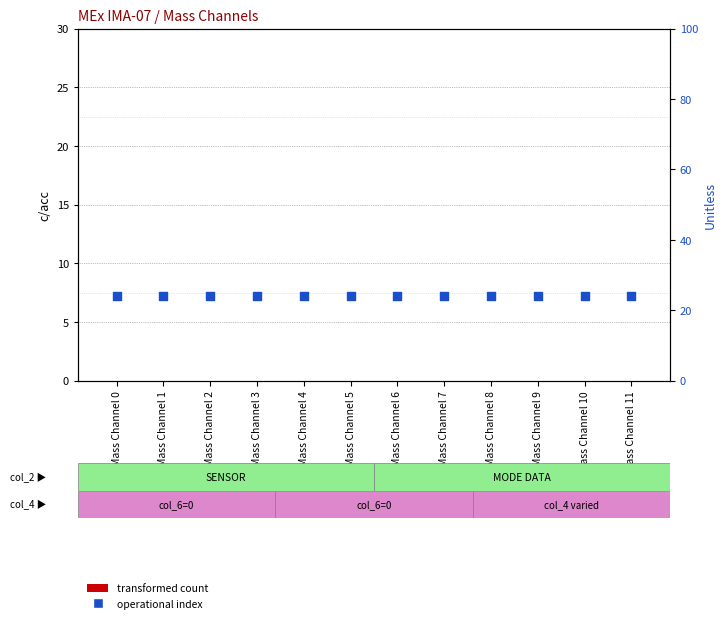

Which series has the largest Y range (max minus min)?

transformed count